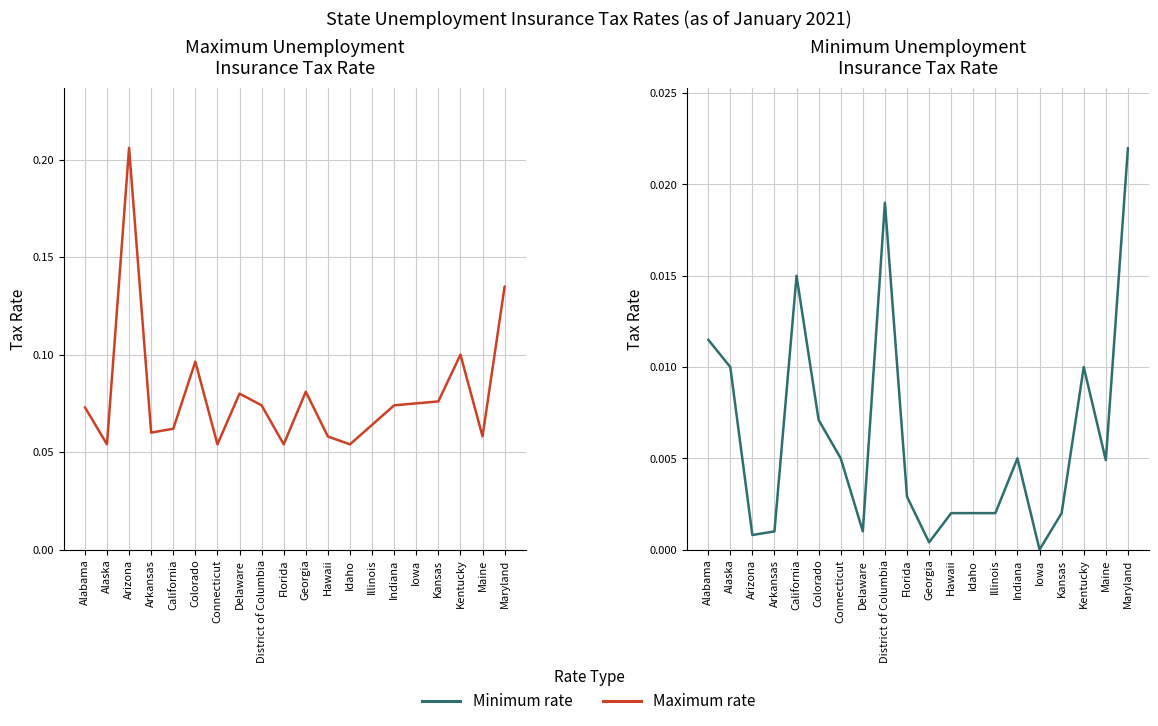

Where is Minimum rate nearest to the value 0?

Iowa